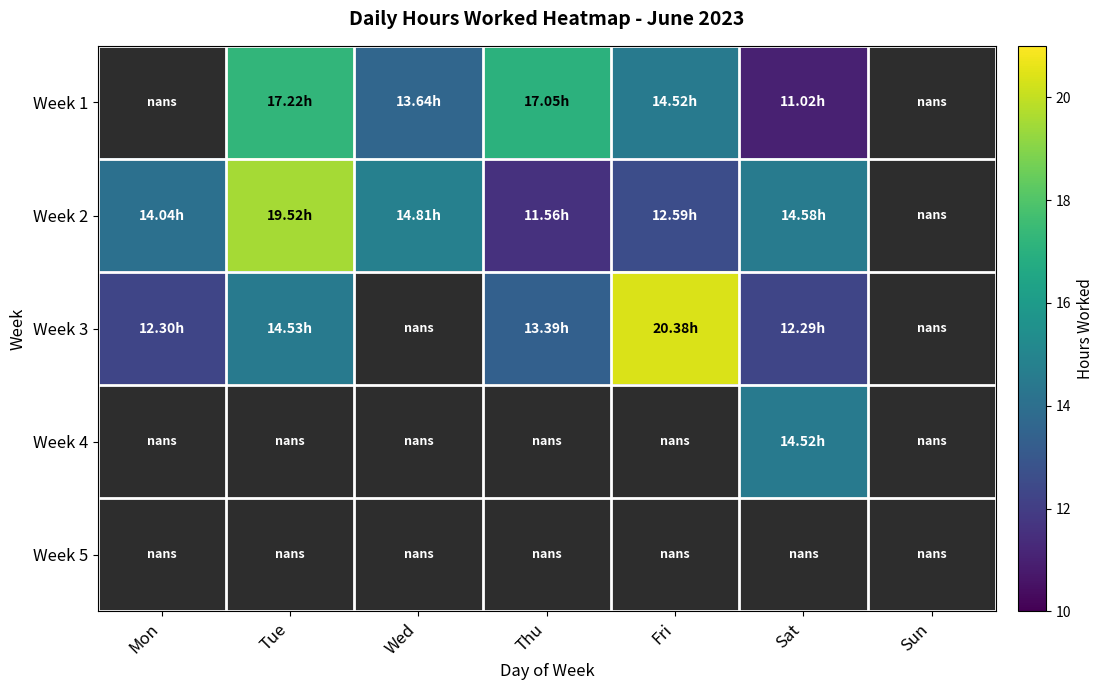

How many series are shown in this chart?

5